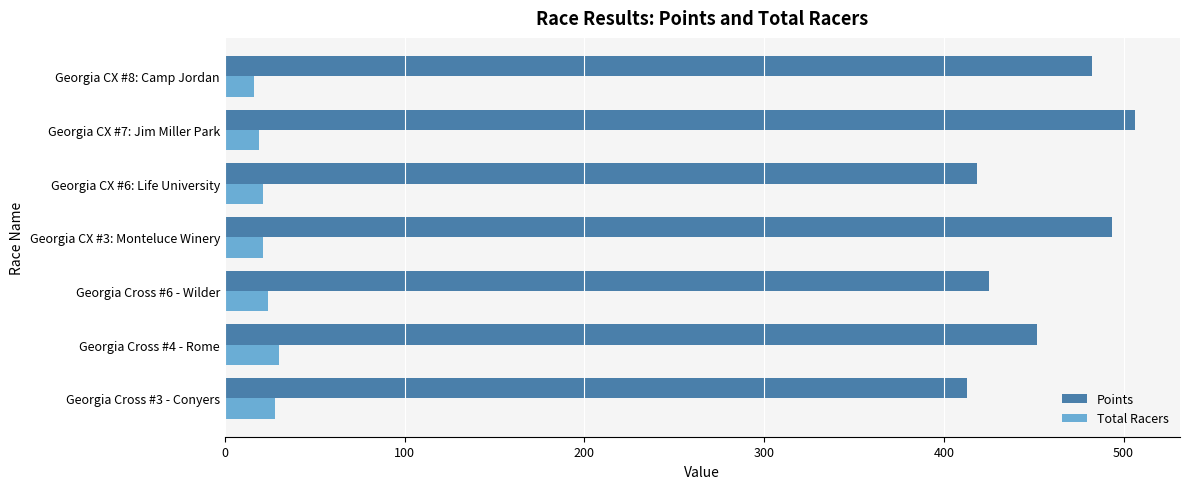

What is the spread (max minus min) of values at Georgia Cross #3 - Conyers?

384.9